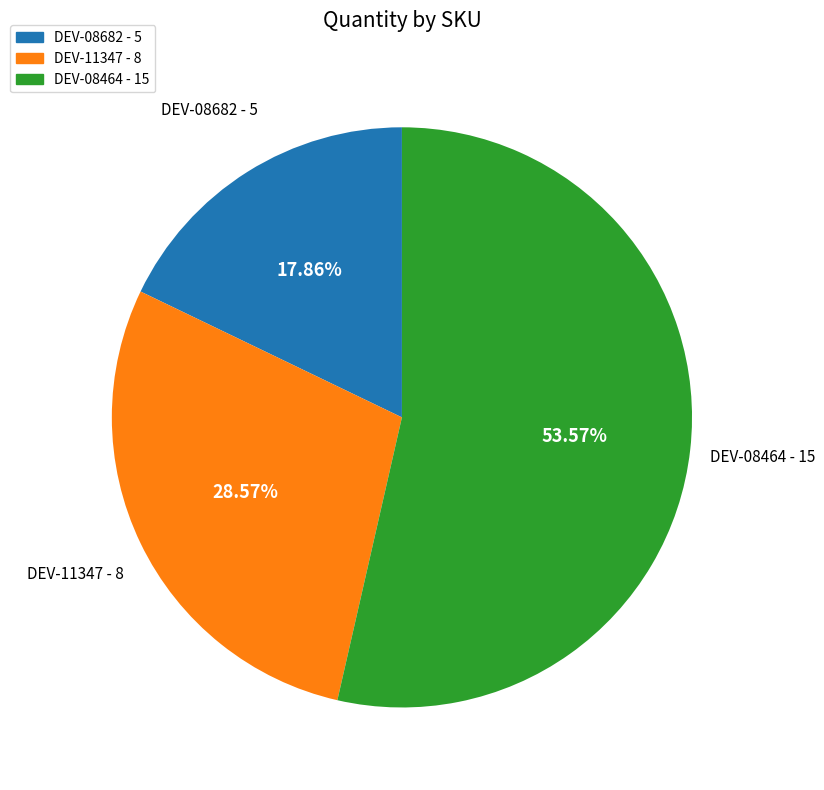

How many segments does this pie chart have?

3